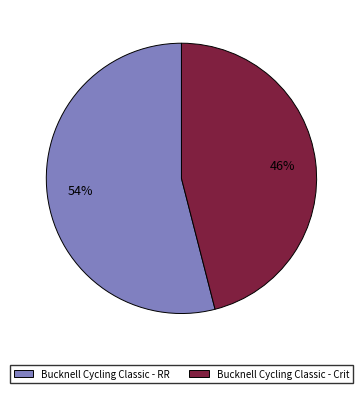

To the nearest percent, what percentage of the pie is Bucknell Cycling Classic - Crit?

46%